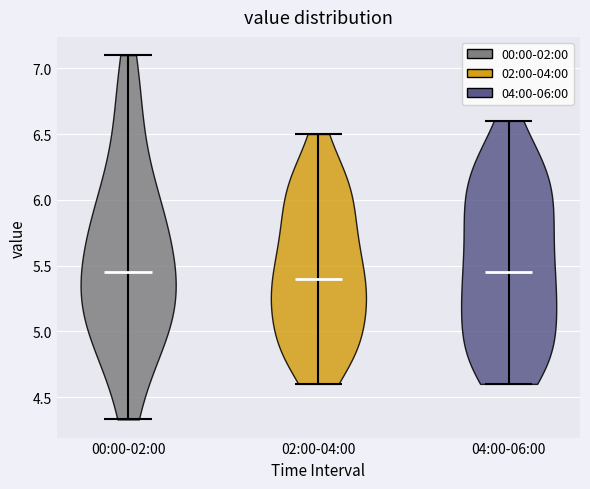

Reading left to right, read every violin against the y-axis: where its median line is, and the lowest and highest points it reaches. The values are not printed on the chart, so give them approximately, as read against the axis.

00:00-02:00: median line 5.45, lowest point 4.35, highest point 7.10
02:00-04:00: median line 5.40, lowest point 4.60, highest point 6.50
04:00-06:00: median line 5.45, lowest point 4.60, highest point 6.60